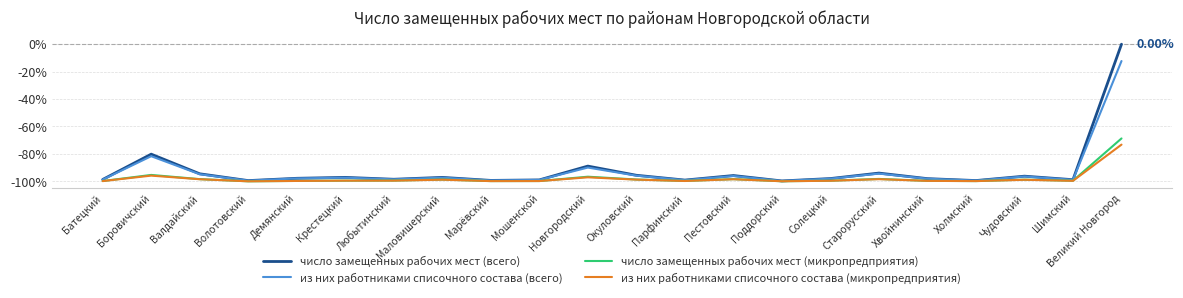

Where does the из них работниками списочного состава (микропредприятия) series first go above -99?

Боровичский